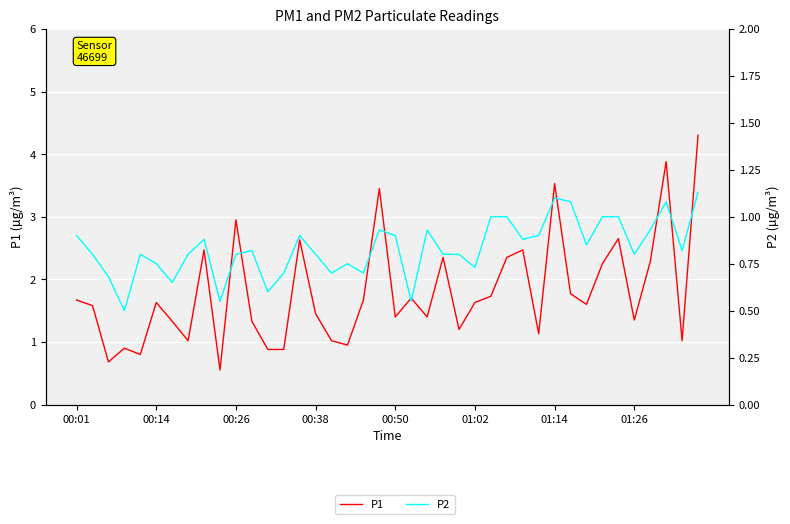

How many lines are shown in the chart?

2